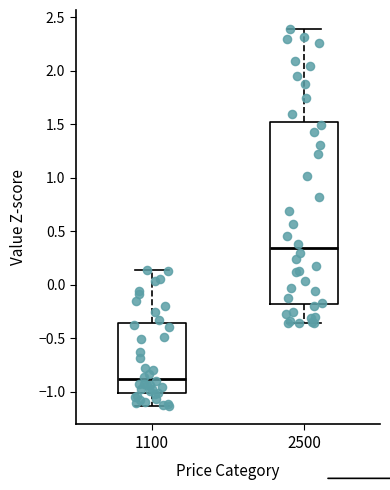

Reading left to right, read every box against the y-axis: the position of its median line, the range the box covers, and the ends of its whiskers. The values are not printed on the chart, so give them approximately, as read against the axis.

1100: median -0.90, box -1.00 to -0.35, whiskers -1.15 to 0.15
2500: median 0.35, box -0.20 to 1.50, whiskers -0.35 to 2.40